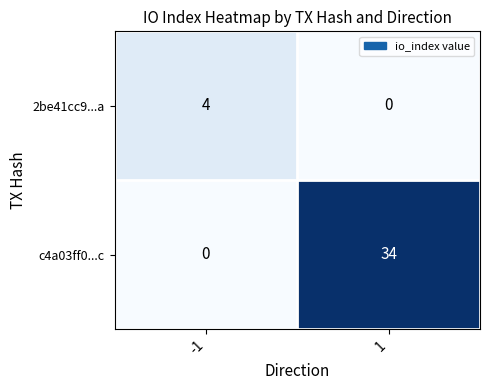

Rank the series at 1 from highest to lowest value.

c4a03ff0...c, 2be41cc9...a